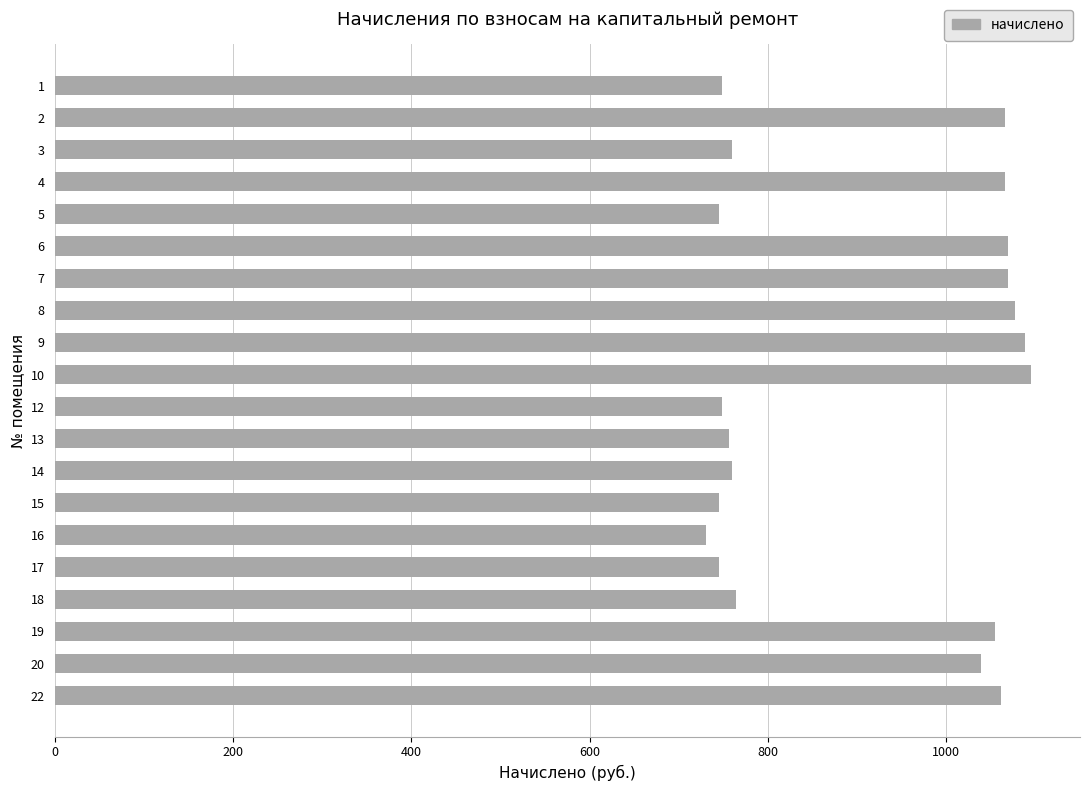

What is the value of the 11th bar from the top?

748.9